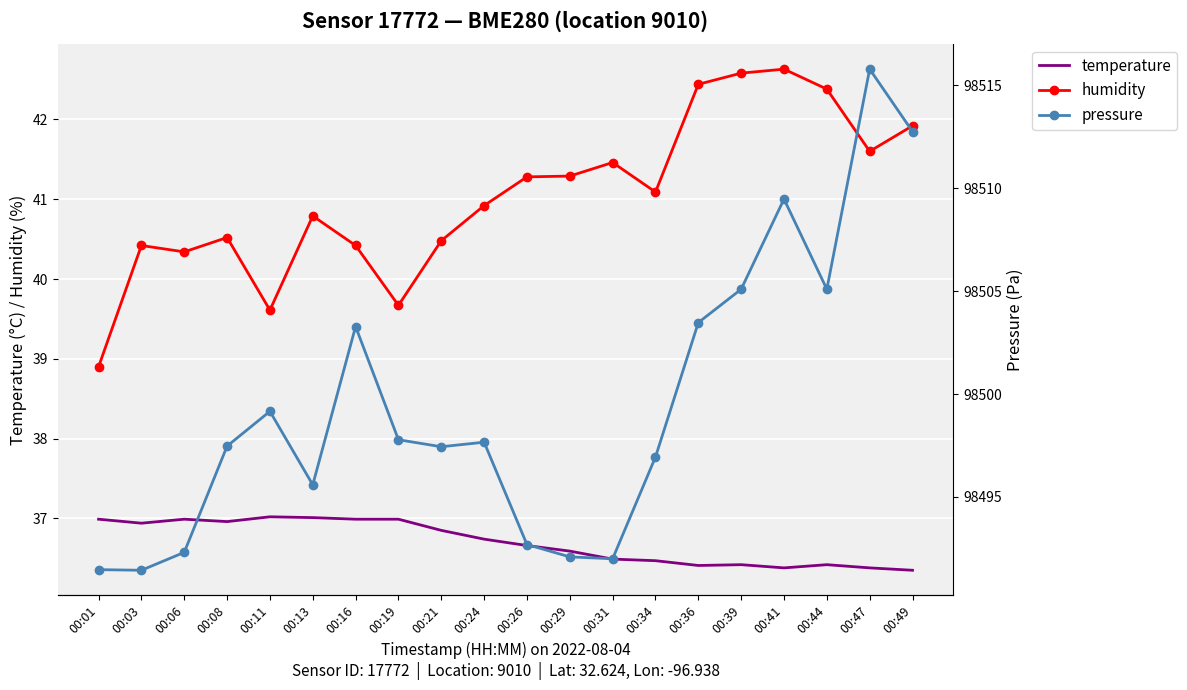

At which category does pressure reach its first local valley?

00:03